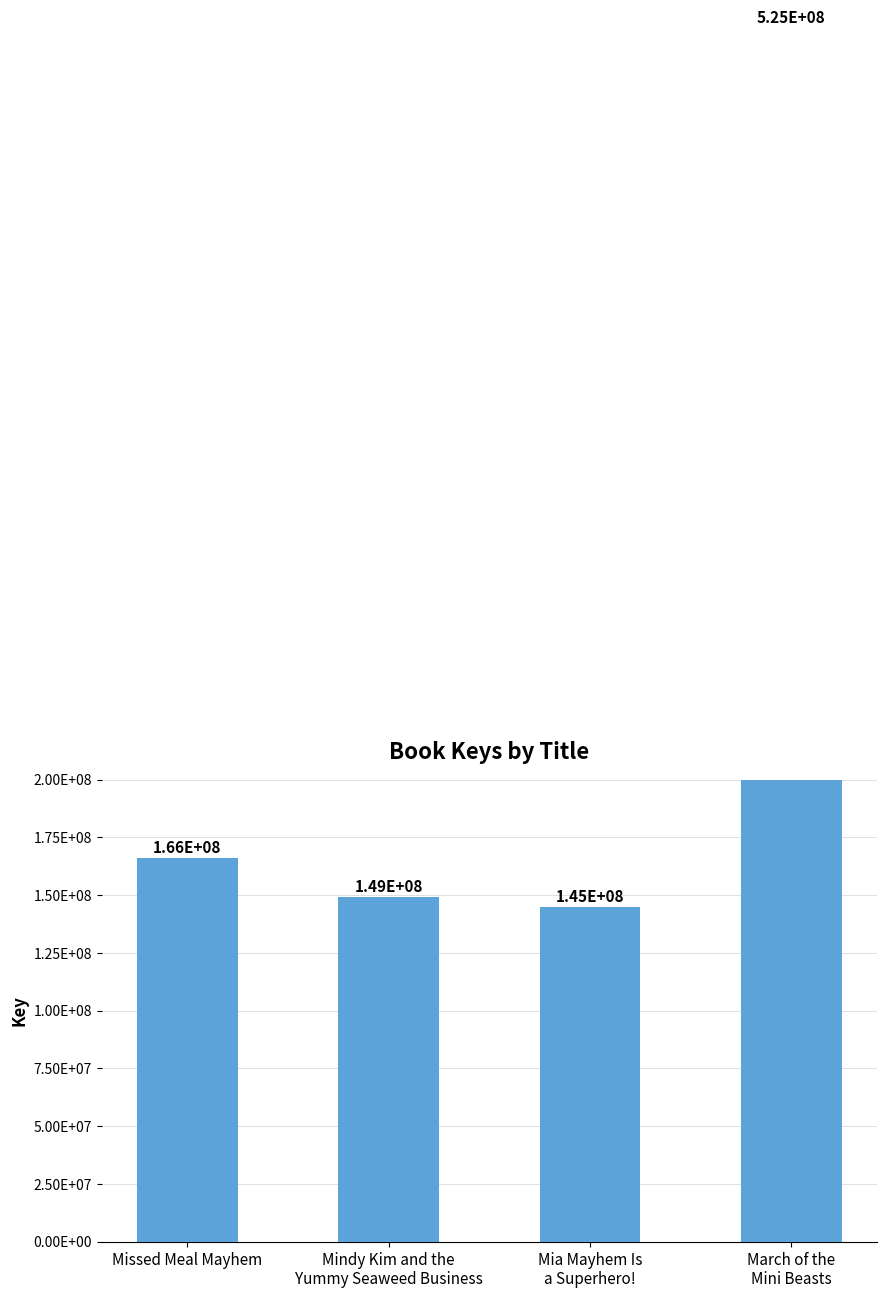

Approximately how many times larger is the value at Mia Mayhem Is
a Superhero! compared to March of the
Mini Beasts?

0.3